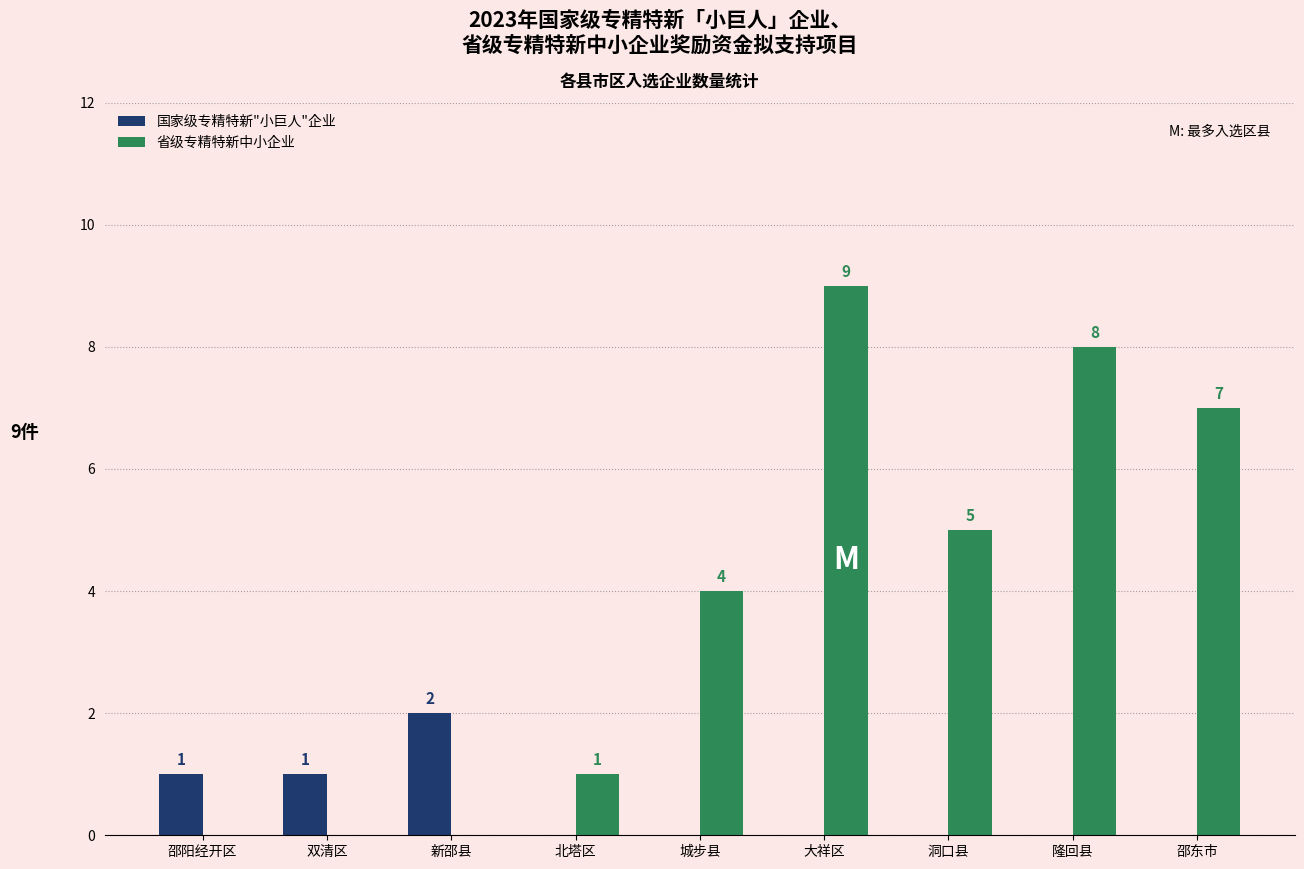

What is the sum of the 国家级专精特新"小巨人"企业 values at 洞口县 and 双清区?

1